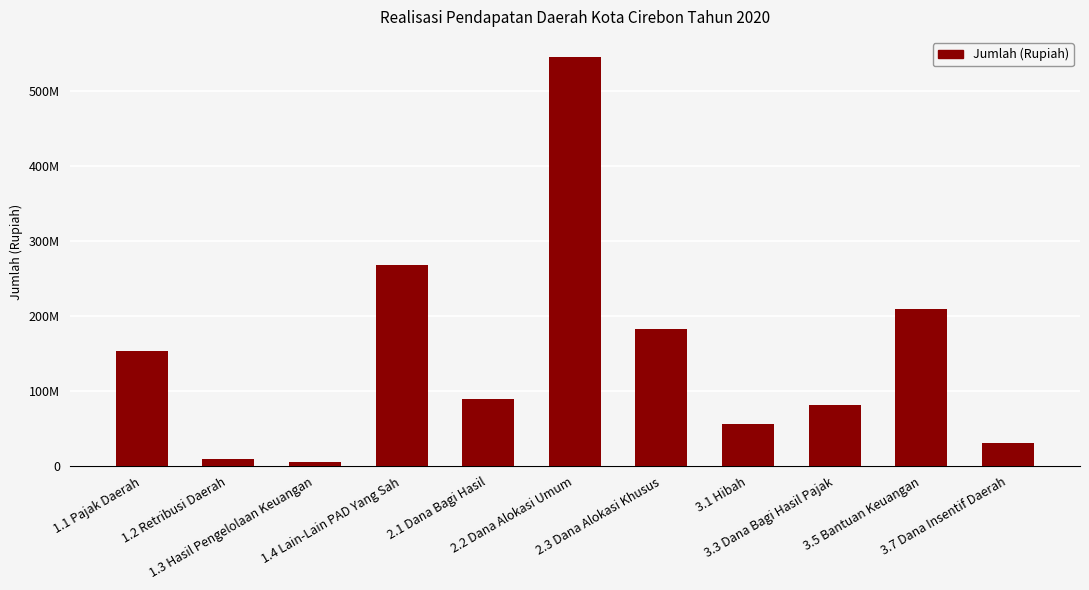

At which label is the value closest to 275222415560?

1.4 Lain-Lain PAD Yang Sah